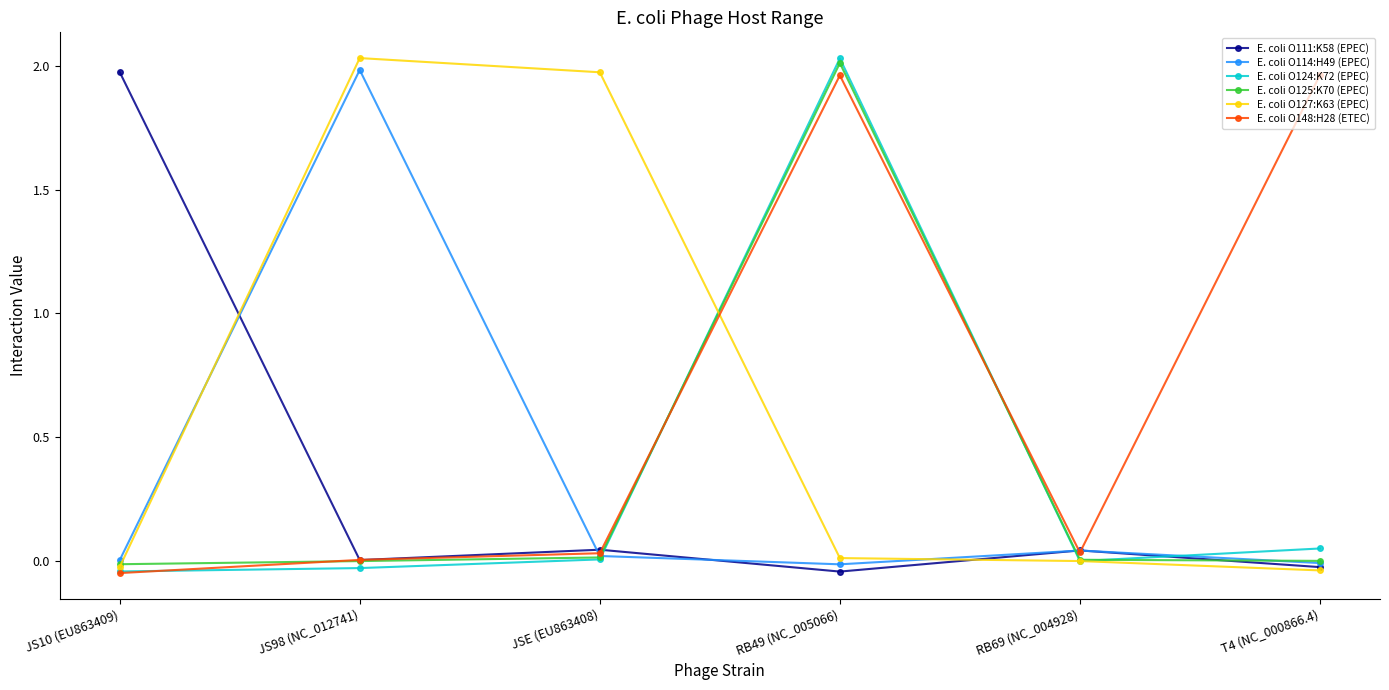

True or false: E. coli O125:K70 (EPEC) has a value of 0.0 at JSE (EU863408).

True